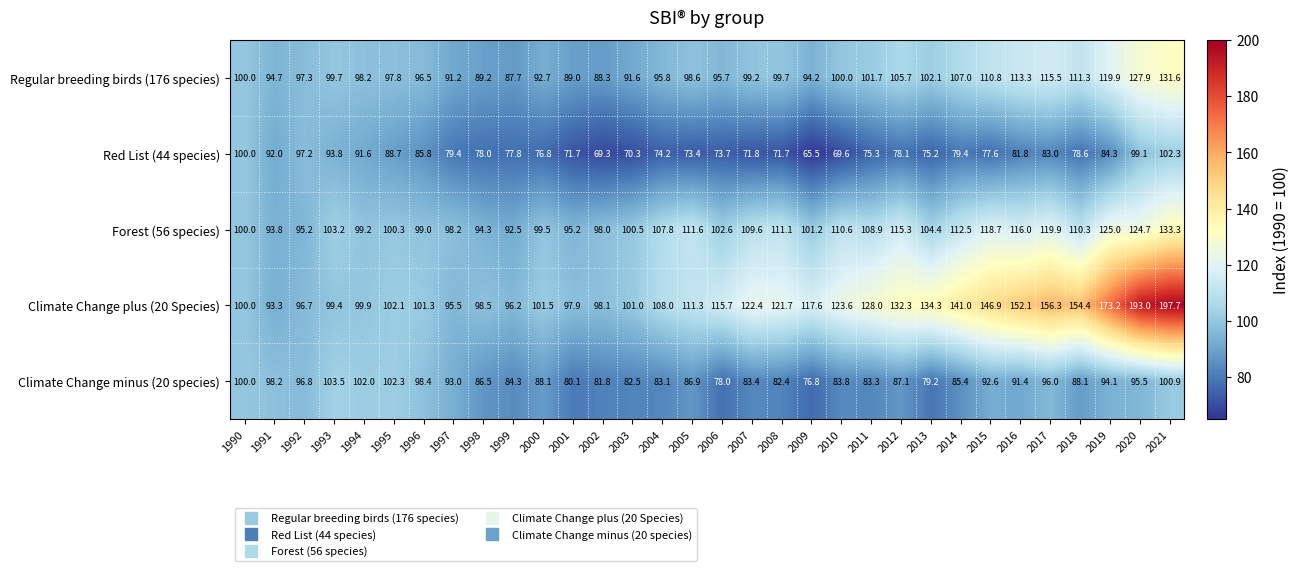

Which series changed the most between 1997 and 2021?

Climate Change plus (20 Species)